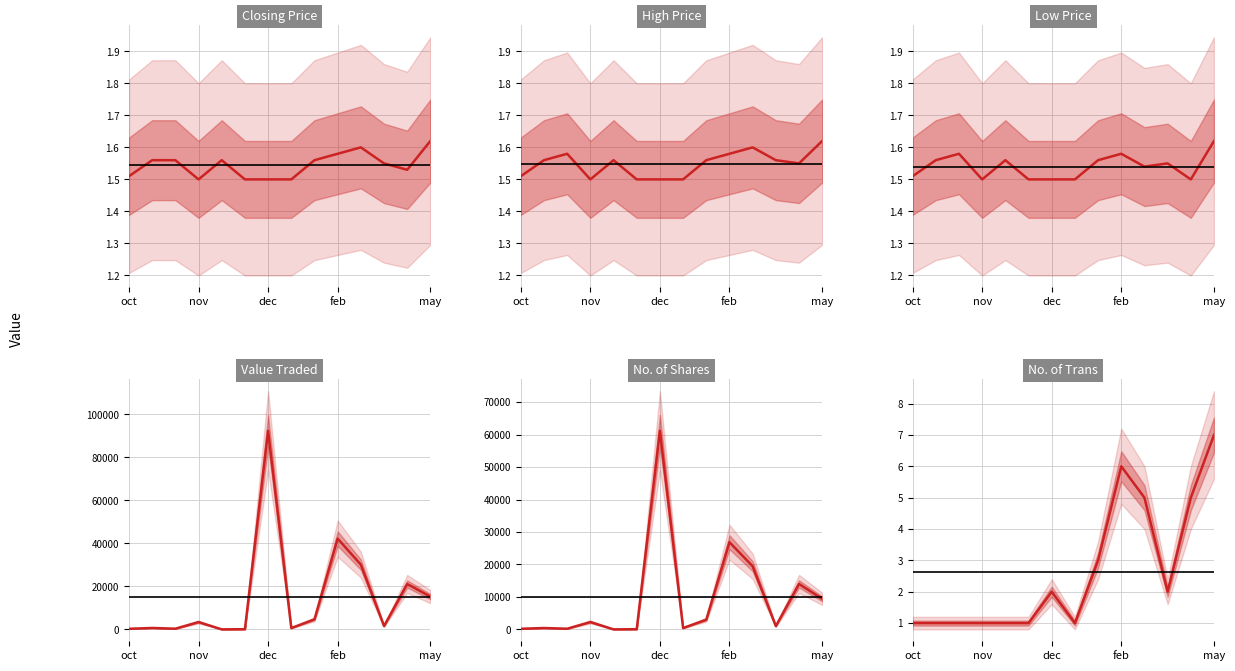

Reading left to right, list all the values displayed in this chart.

Closing: 1.5	1.6	1.6	1.5	1.6	1.5	1.5	1.5	1.6	1.6	1.6	1.6	1.5	1.6
High: 1.5	1.6	1.6	1.5	1.6	1.5	1.5	1.5	1.6	1.6	1.6	1.6	1.6	1.6
Low: 1.5	1.6	1.6	1.5	1.6	1.5	1.5	1.5	1.6	1.6	1.5	1.6	1.5	1.6
Value Traded: 276.0	647.0	316.0	3401.0	3.0	75.0	92396.0	603.0	4680.0	42230.0	30102.0	1539.0	21120.0	15228.0
No. of Shares: 183.0	415.0	200.0	2267.0	2.0	50.0	61190.0	402.0	3000.0	26856.0	19450.0	1000.0	14000.0	9400.0
No. of Trans: 1.0	1.0	1.0	1.0	1.0	1.0	2.0	1.0	3.0	6.0	5.0	2.0	5.0	7.0